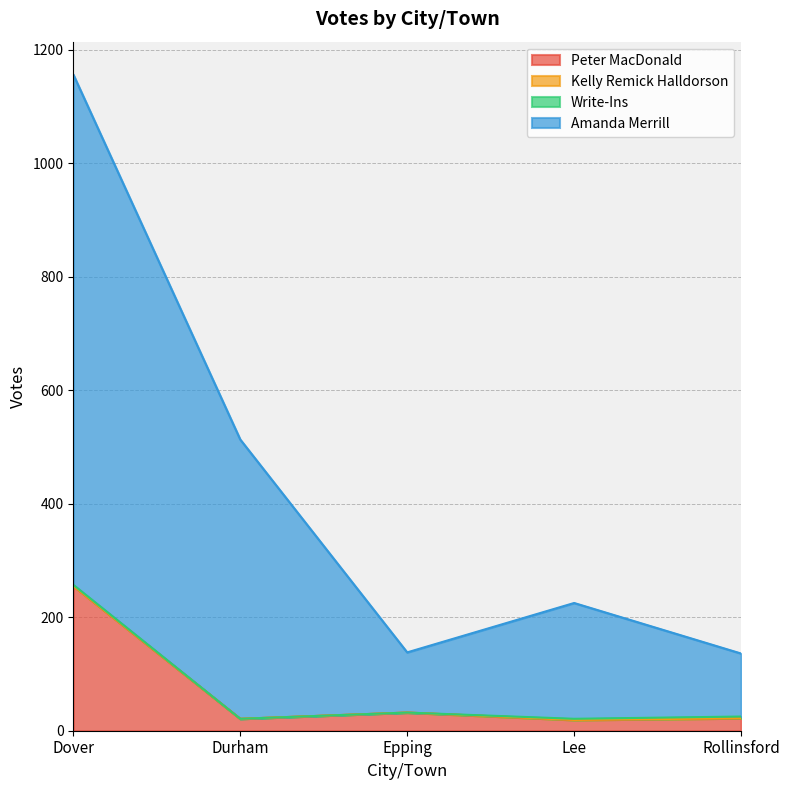

What is the difference between the highest and lowest values at Lee?

206